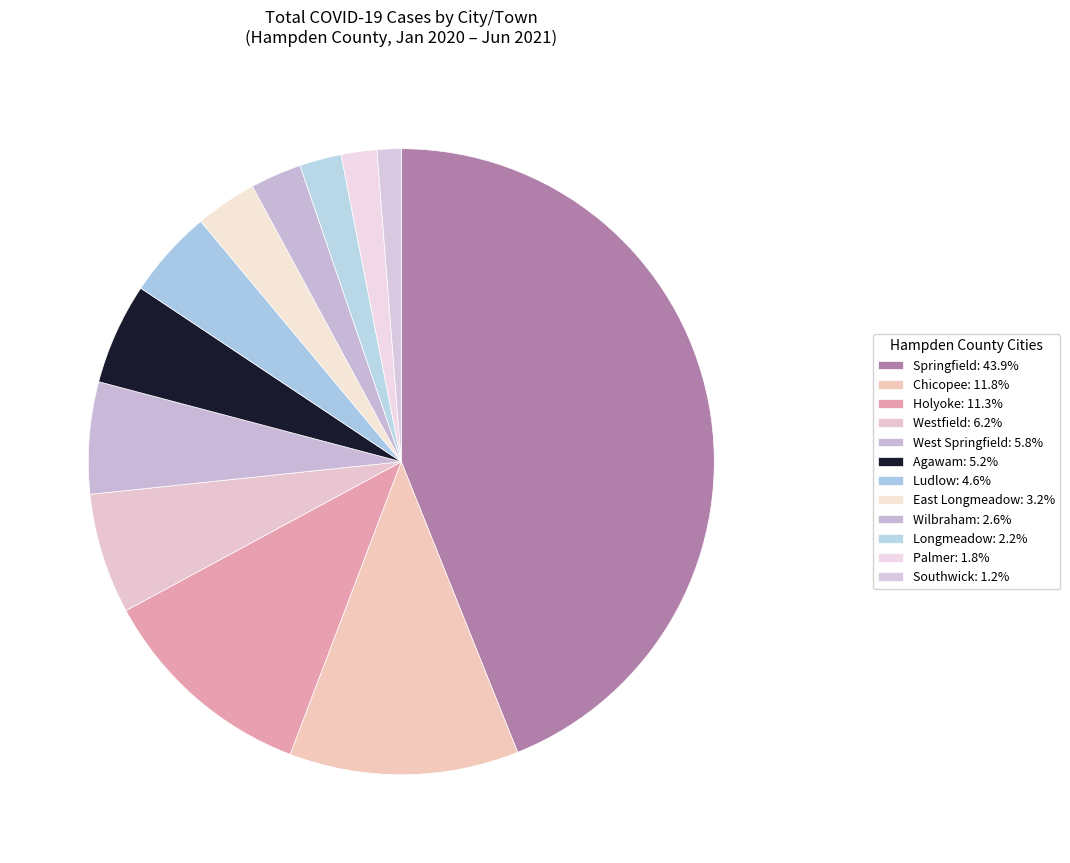

Between West Springfield and East Longmeadow, which is larger?

West Springfield